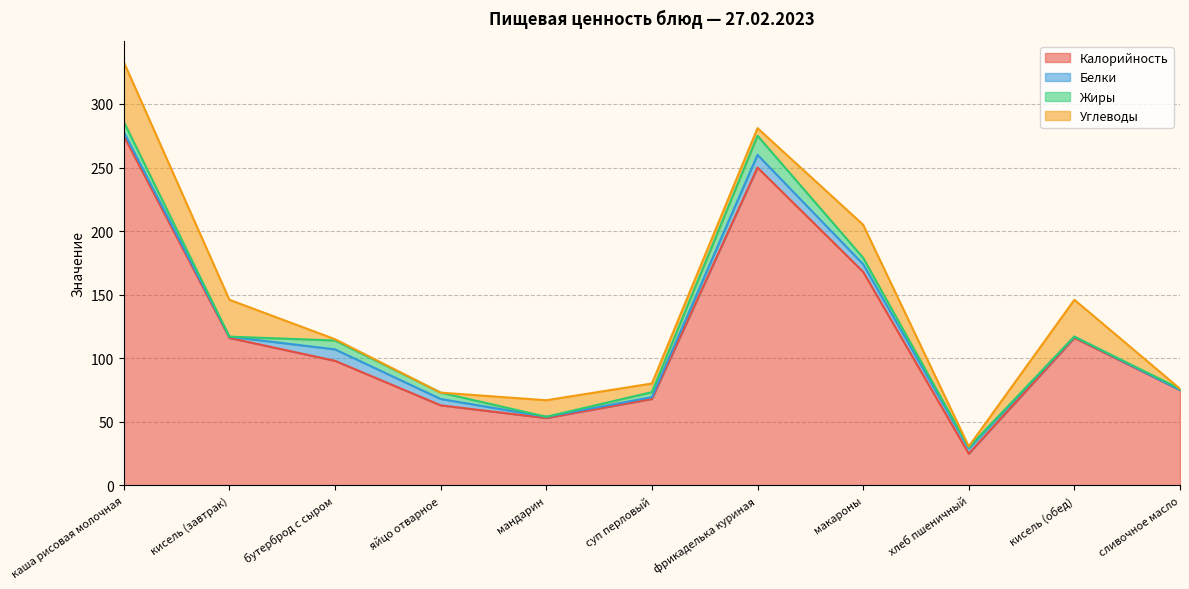

At фрикаделька куриная, list the series in order from largest to smallest.

Калорийность, Жиры, Белки, Углеводы